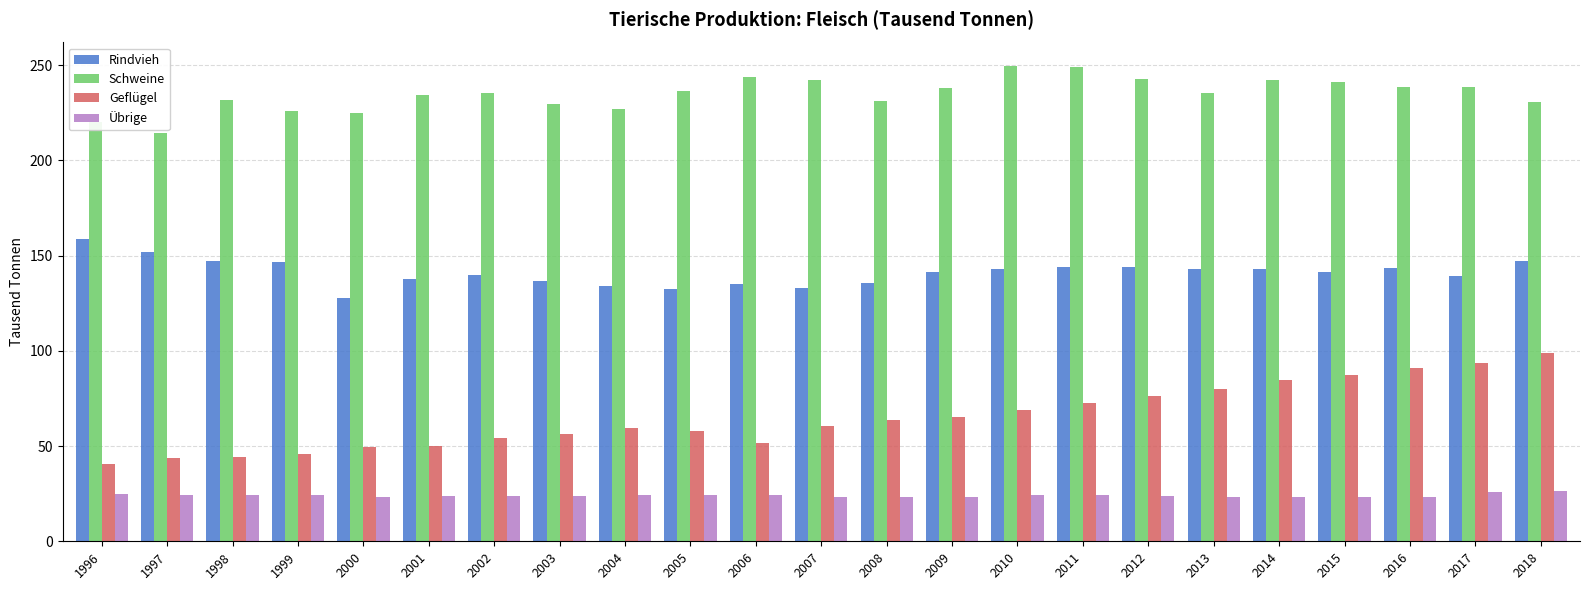

The Übrige series shows 24.3 at 2010. True or false?

True